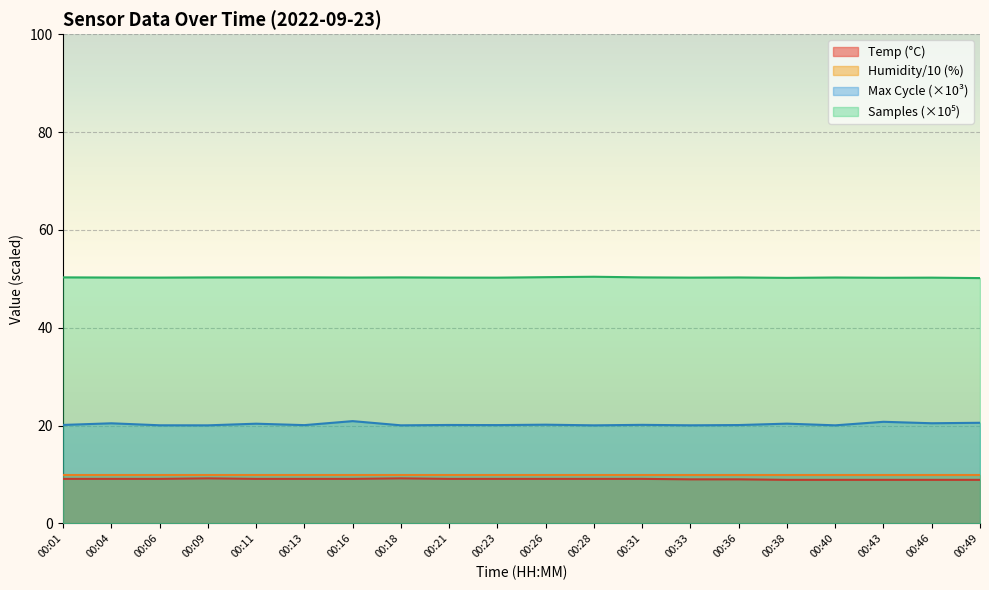

Count the number of values greater than 9.

13